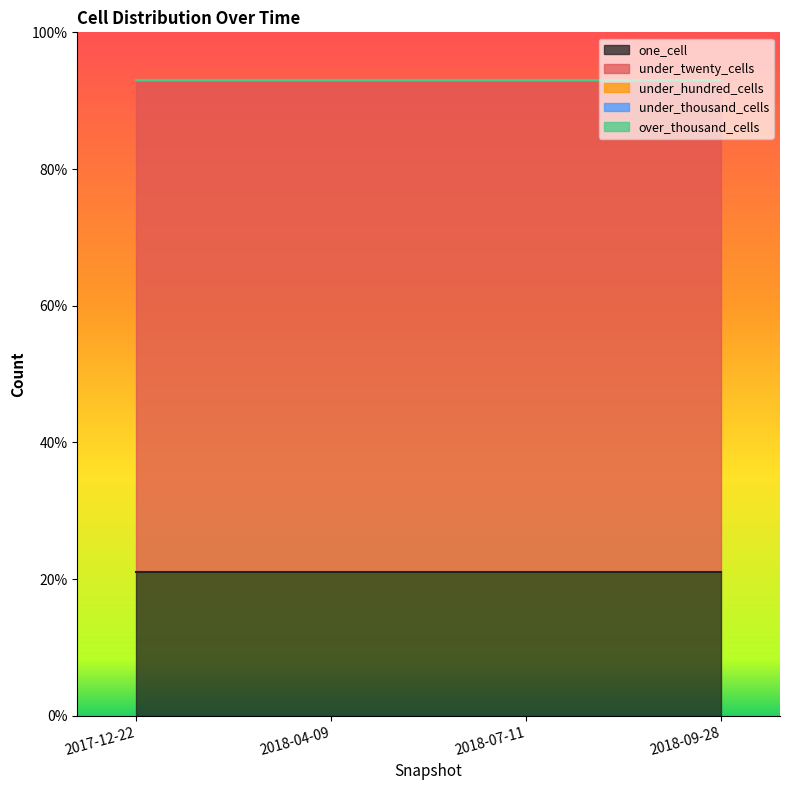

What is the label of the 2nd point from the left?

2018-04-09